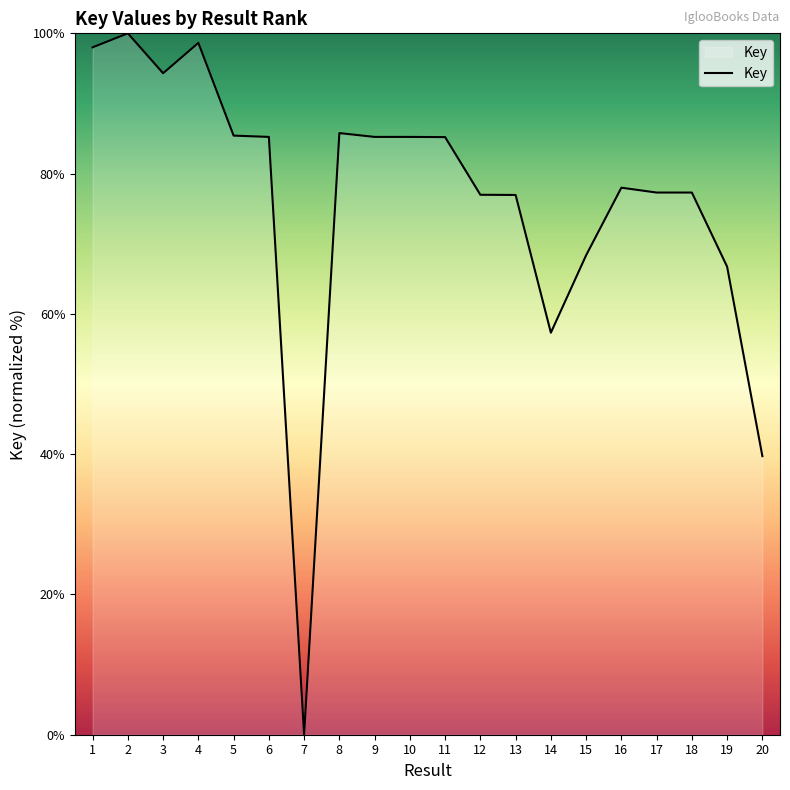

What is the difference between the maximum and minimum values?

100.0